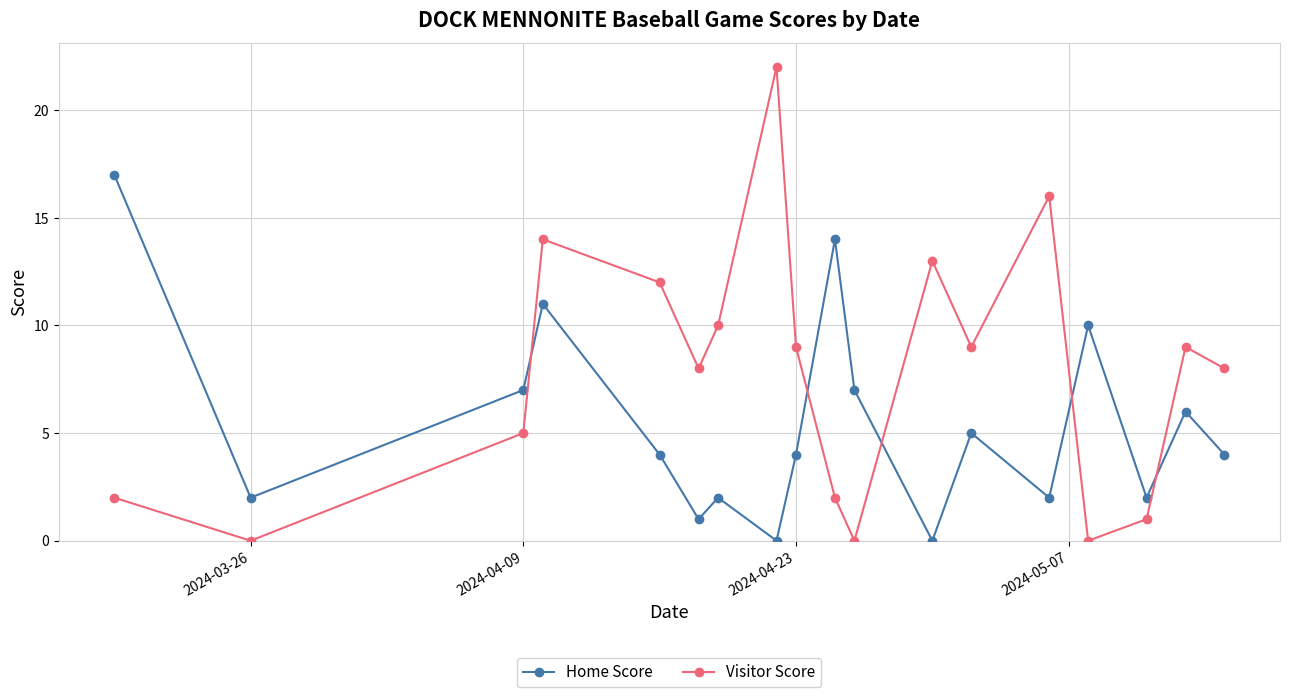

How many lines are shown in the chart?

2